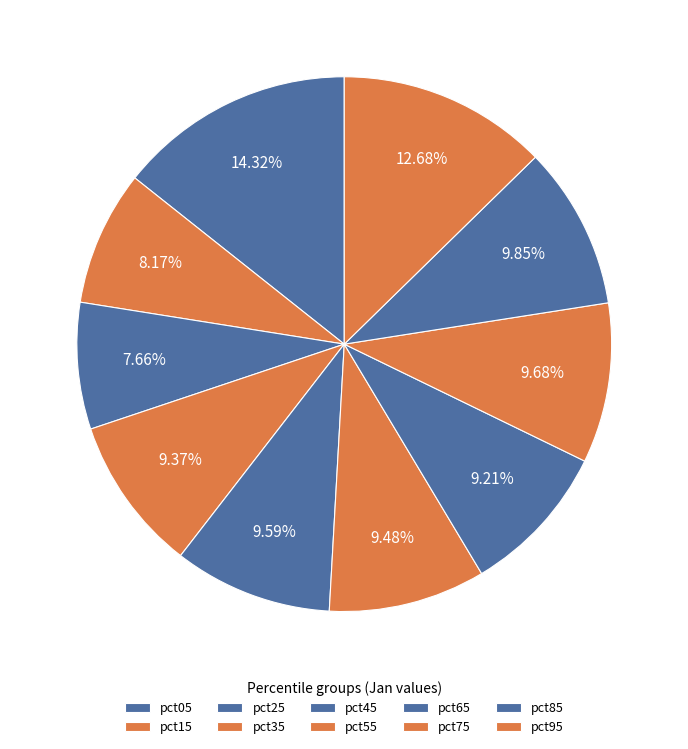

What is the largest slice in the pie chart?

pct05